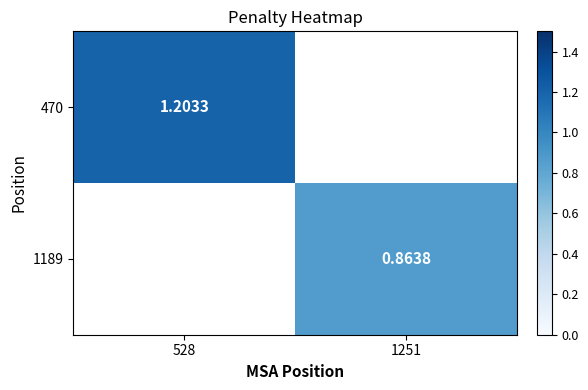

Is the value of 1189 at 1251 greater than the value of 470 at 528?

No